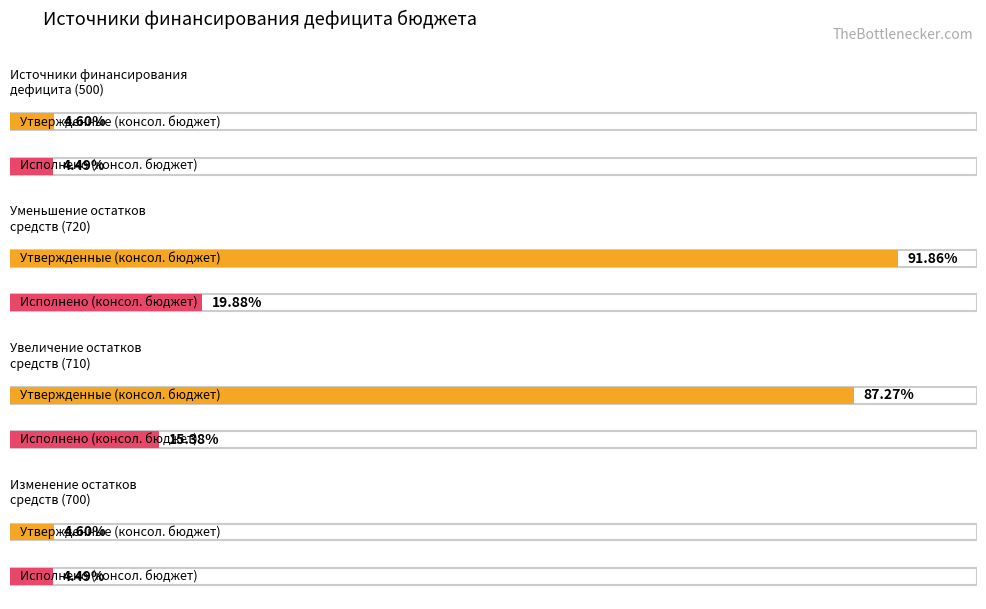

Does the chart contain stacked bars?

No